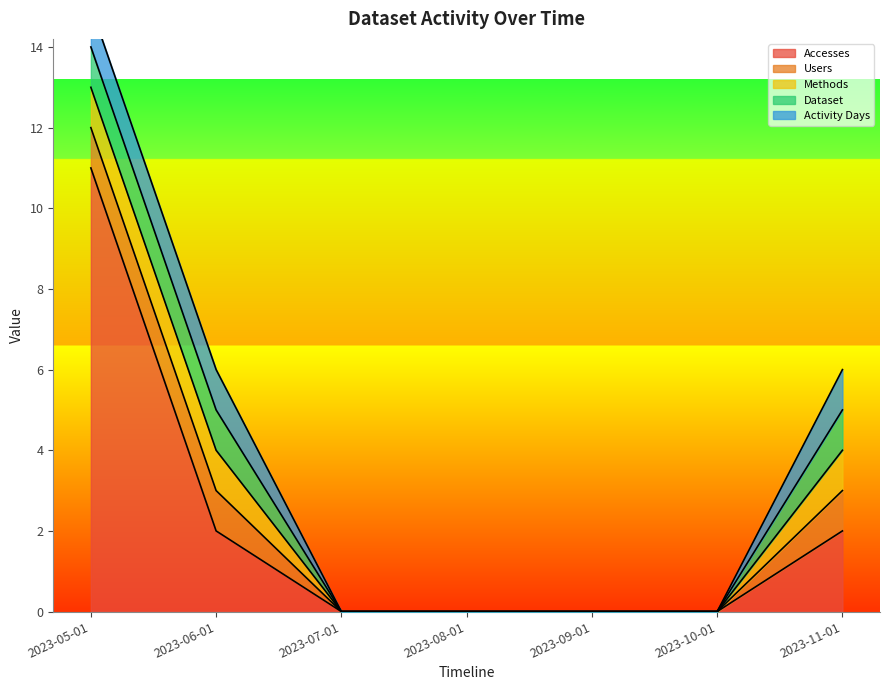

At 2023-09-01, list the series in order from largest to smallest.

Accesses, Users, Methods, Dataset, Activity Days